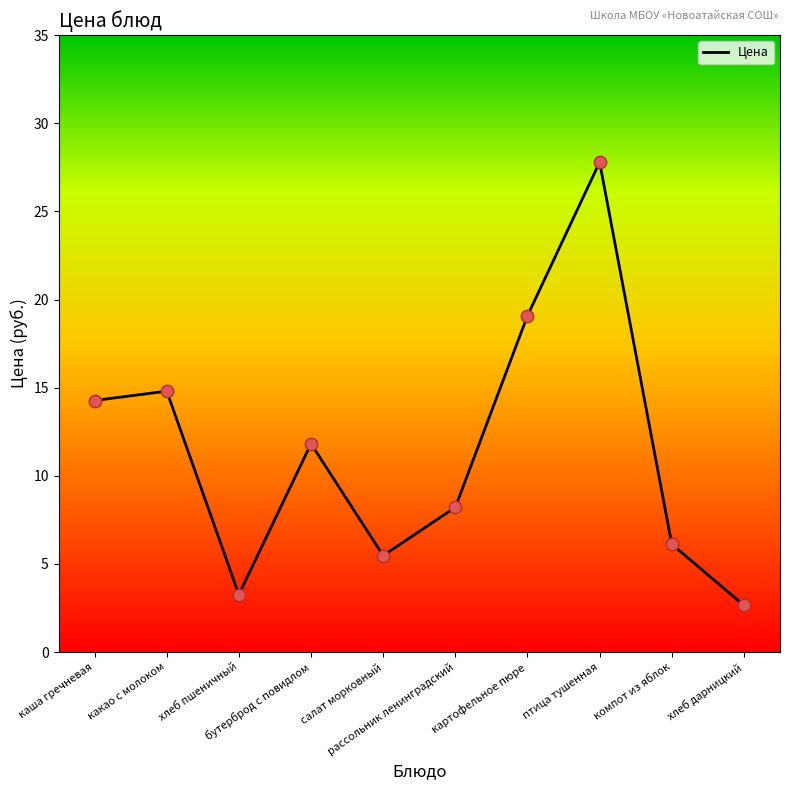

Which has a higher value, хлеб дарницкий or птица тушенная?

птица тушенная